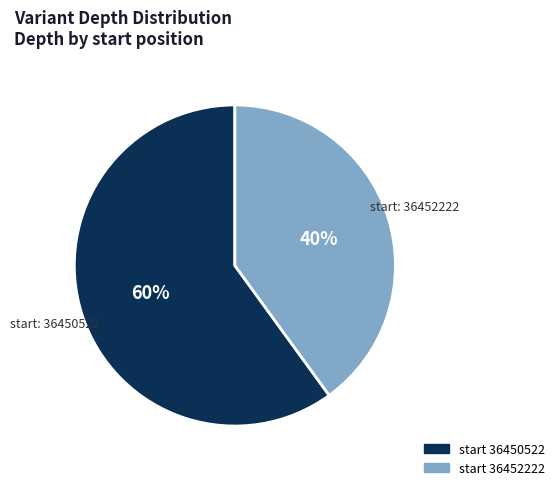

Is there any slice that represents more than half of the pie?

Yes